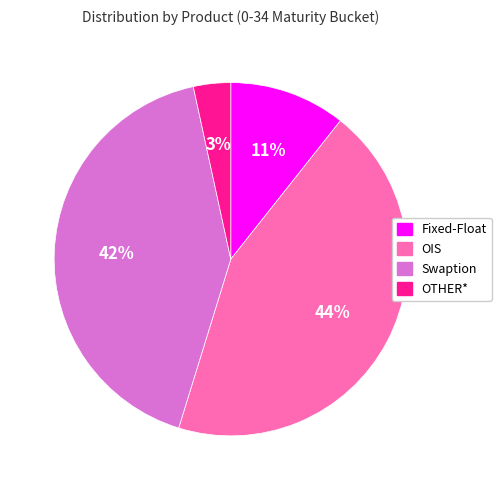

Which has a higher value, Swaption or Fixed-Float?

Swaption